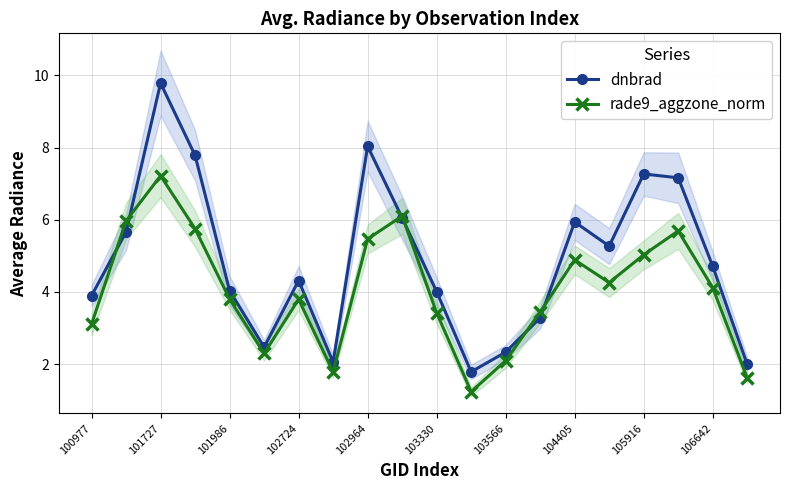

What is the maximum value for rade9_aggzone_norm?

7.2